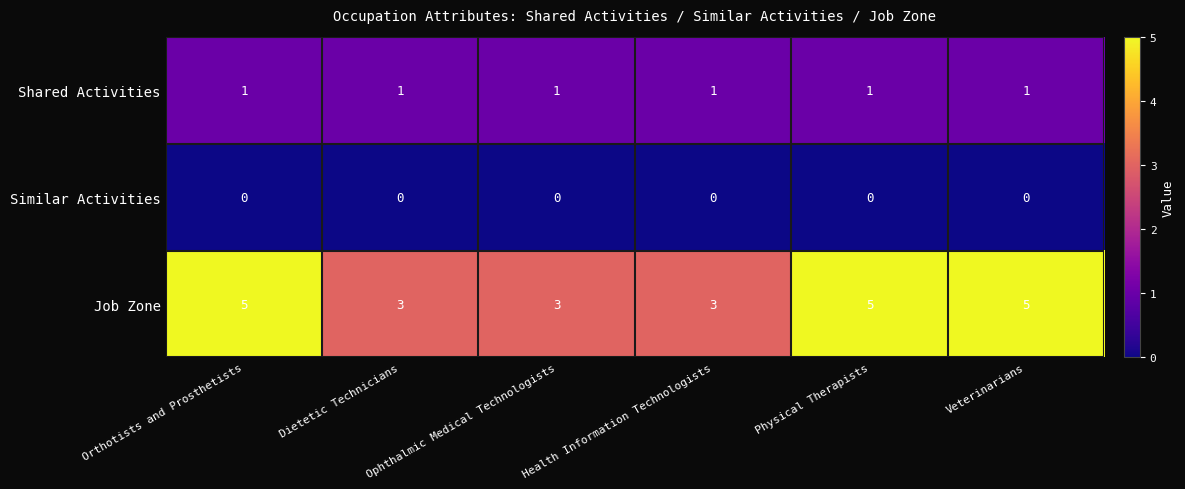

What is the lowest value of the Job Zone series?

3